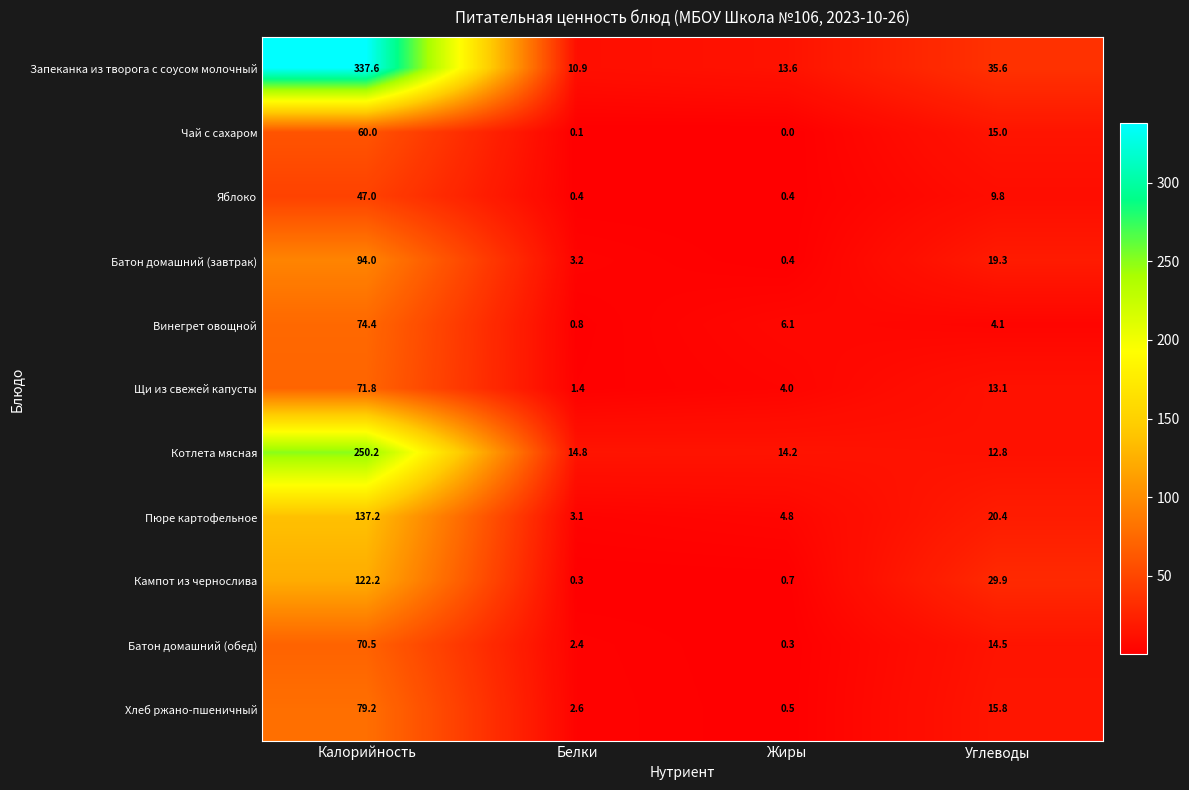

Which series has the largest total across all categories?

Запеканка из творога с соусом молочный